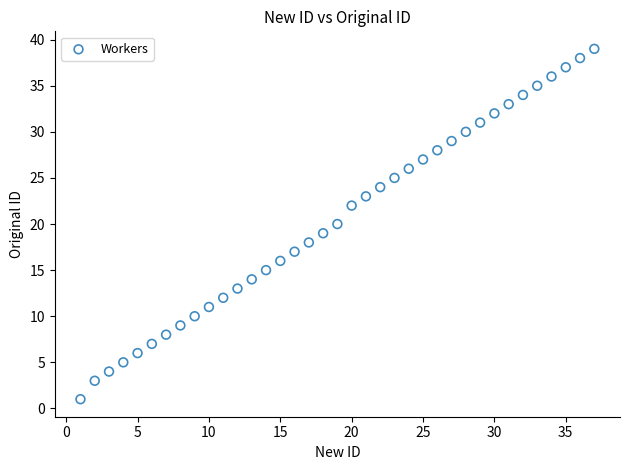

What is the range of Y values (max minus min)?

38